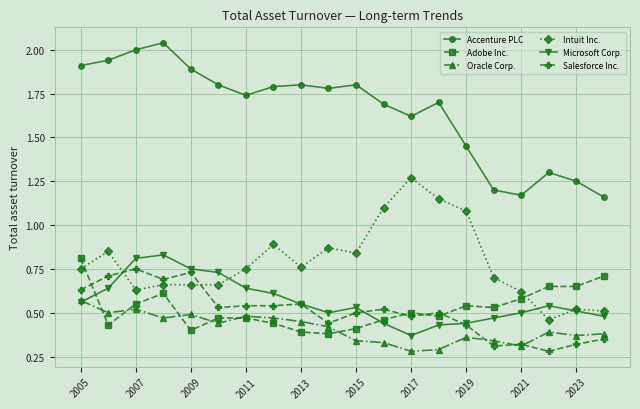

Which series has the largest total across all categories?

Accenture PLC